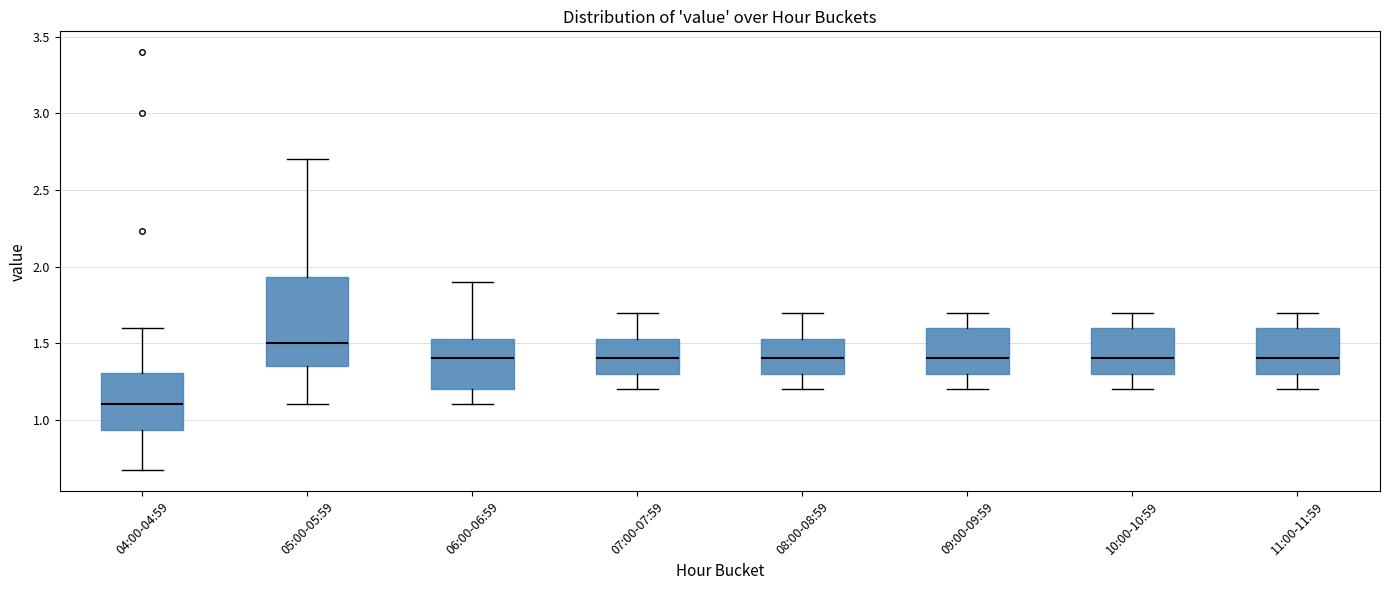

Reading left to right, read every box against the y-axis: the position of its median line, the range the box covers, and the ends of its whiskers. The values are not printed on the chart, so give them approximately, as read against the axis.

04:00-04:59: median 1.10, box 0.95 to 1.30, whiskers 0.65 to 1.60
05:00-05:59: median 1.50, box 1.35 to 1.95, whiskers 1.10 to 2.70
06:00-06:59: median 1.40, box 1.20 to 1.55, whiskers 1.10 to 1.90
07:00-07:59: median 1.40, box 1.30 to 1.55, whiskers 1.20 to 1.70
08:00-08:59: median 1.40, box 1.30 to 1.55, whiskers 1.20 to 1.70
09:00-09:59: median 1.40, box 1.30 to 1.60, whiskers 1.20 to 1.70
10:00-10:59: median 1.40, box 1.30 to 1.60, whiskers 1.20 to 1.70
11:00-11:59: median 1.40, box 1.30 to 1.60, whiskers 1.20 to 1.70